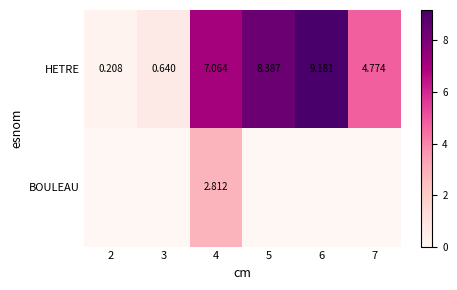

What is the difference between the second highest and minimum values in the HETRE series?

8.2